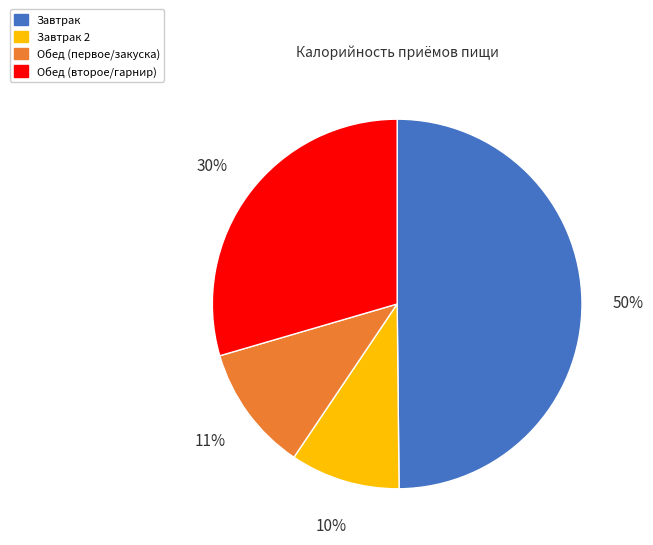

To the nearest percent, what is the difference between the Завтрак and Обед (первое/закуска) slice percentages?

39%